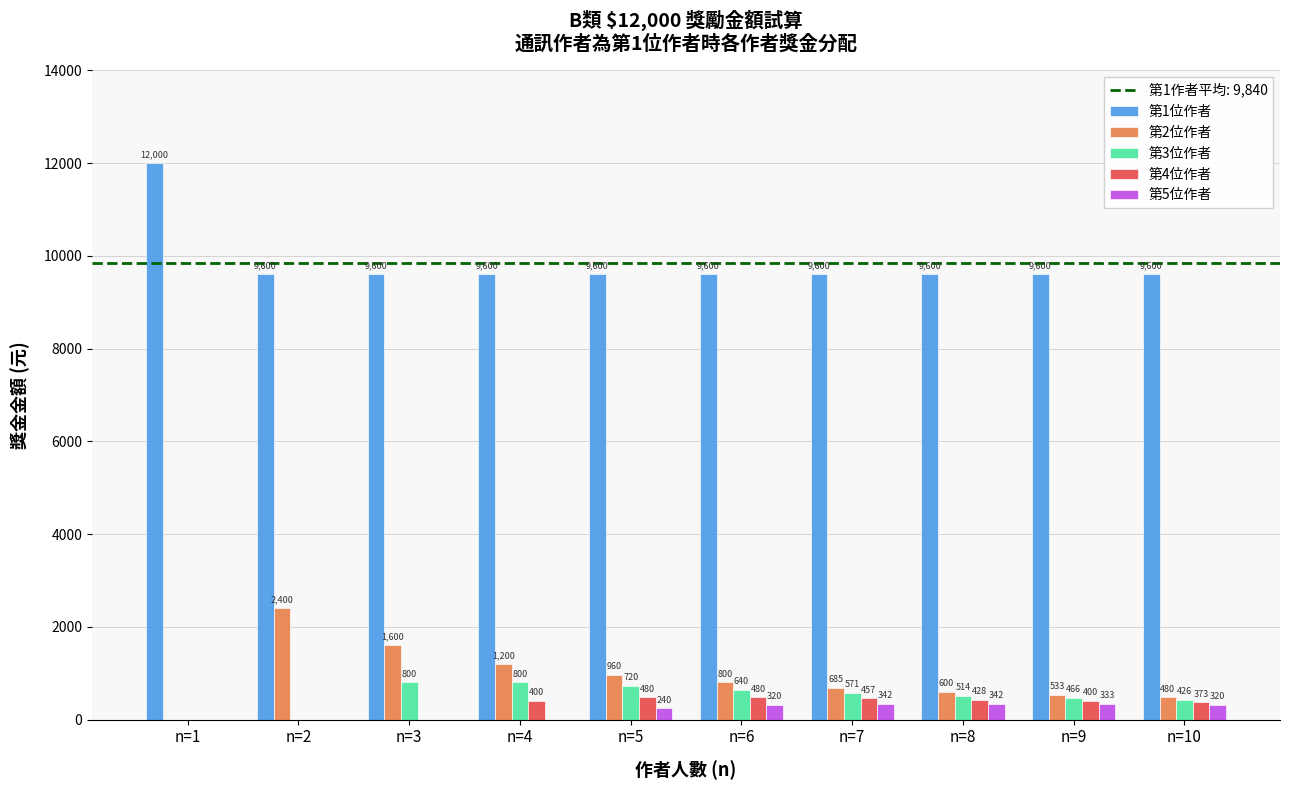

What is the approximate value of 第5位作者 at n=10?

320.0